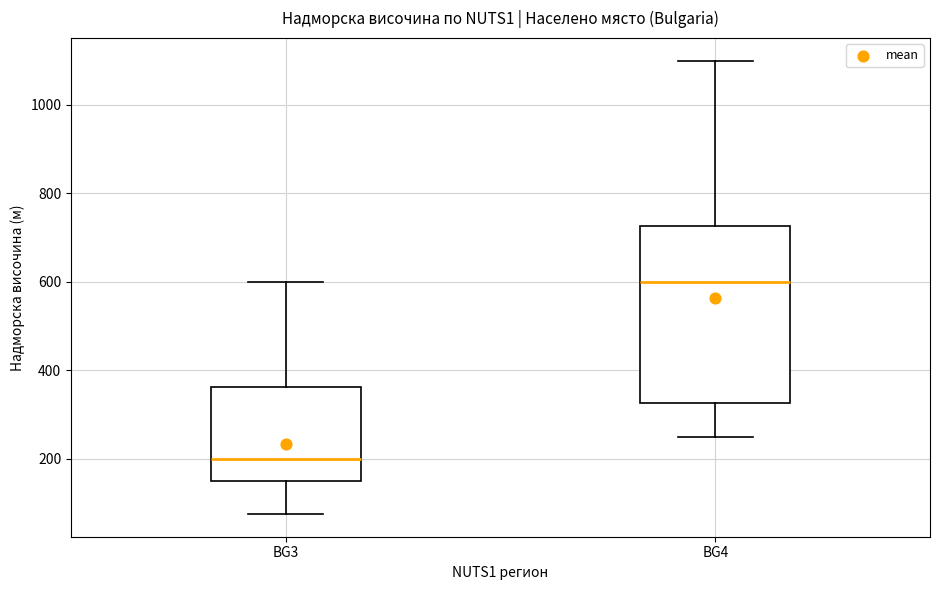

Which box is the tallest, from its lower edge to its upper edge?

BG4